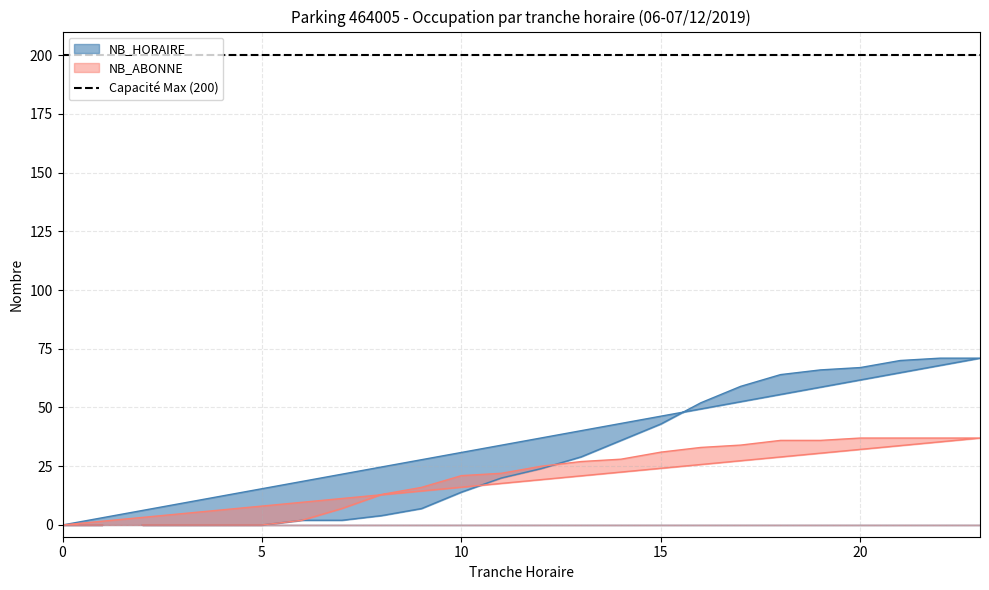

What is the difference between the maximum and minimum values in the NB_HORAIRE series?

71